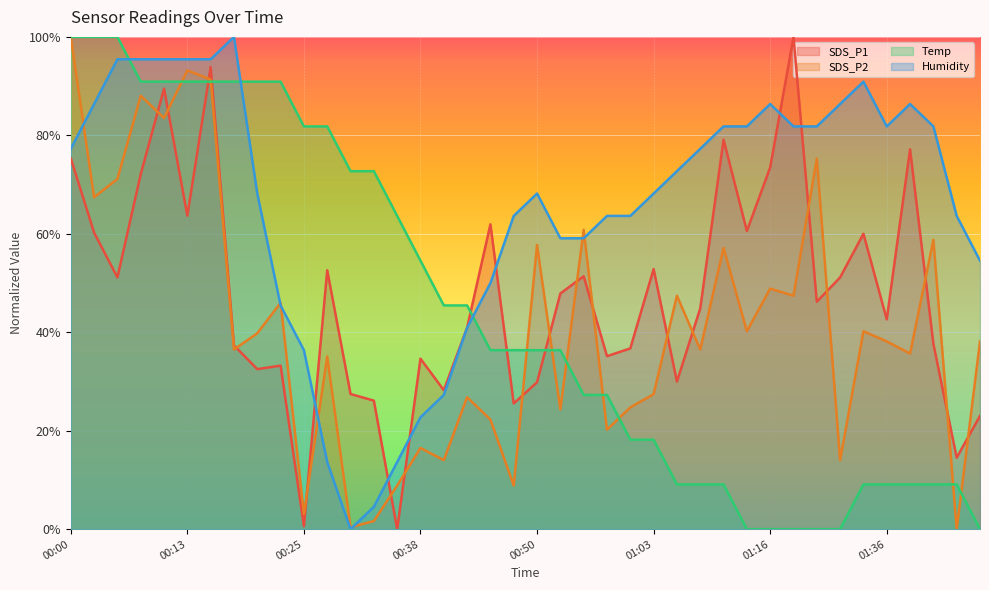

What is the difference between the maximum and minimum values in the Humidity series?

100.0